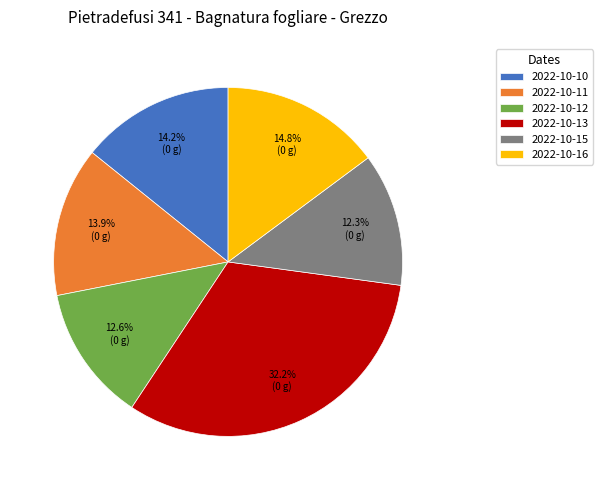

Approximately how many times larger is the value at 2022-10-15 compared to 2022-10-16?

0.8